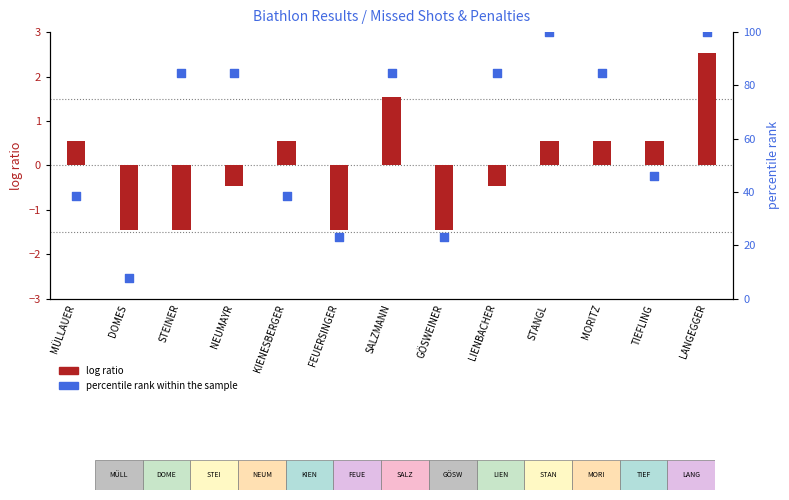

Is the value of percentile rank within the sample at DOMES greater than the value of log ratio at SALZMANN?

Yes